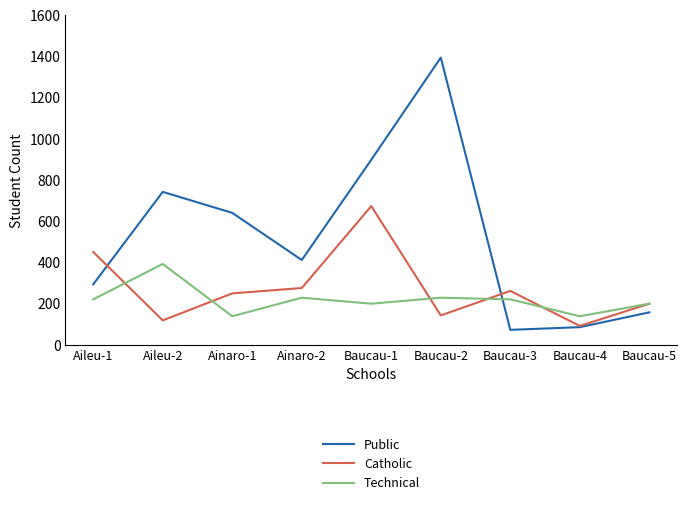

After their last crossing, which series has the higher values: Technical or Public?

Technical